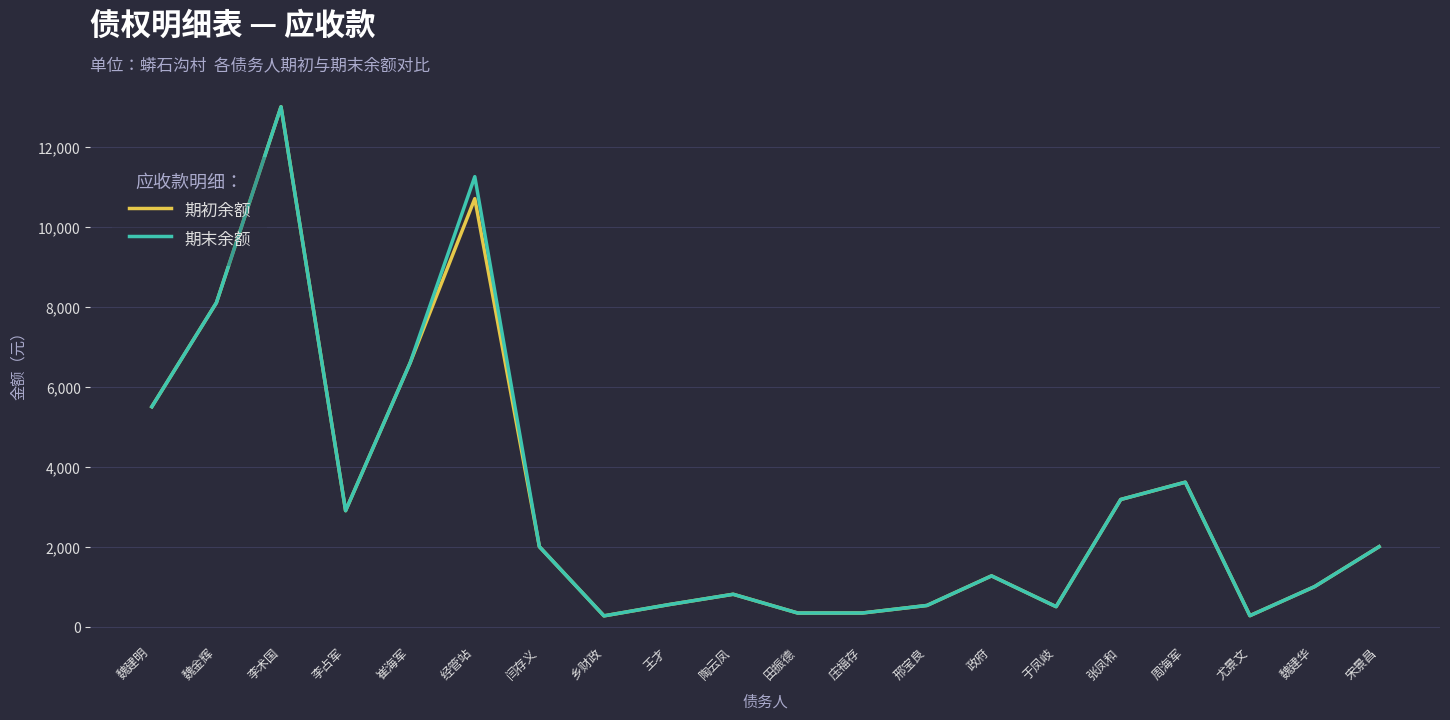

Is the value of 期初余额 at 邢宝良 greater than the value of 期末余额 at 经管站?

No